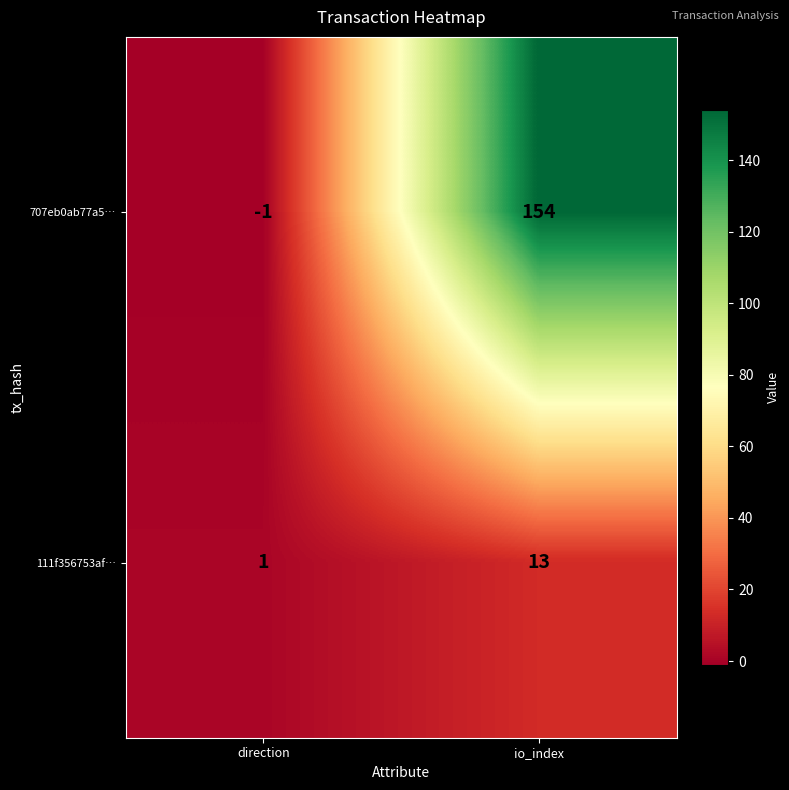

At how many categories does at least one series exceed 140?

1